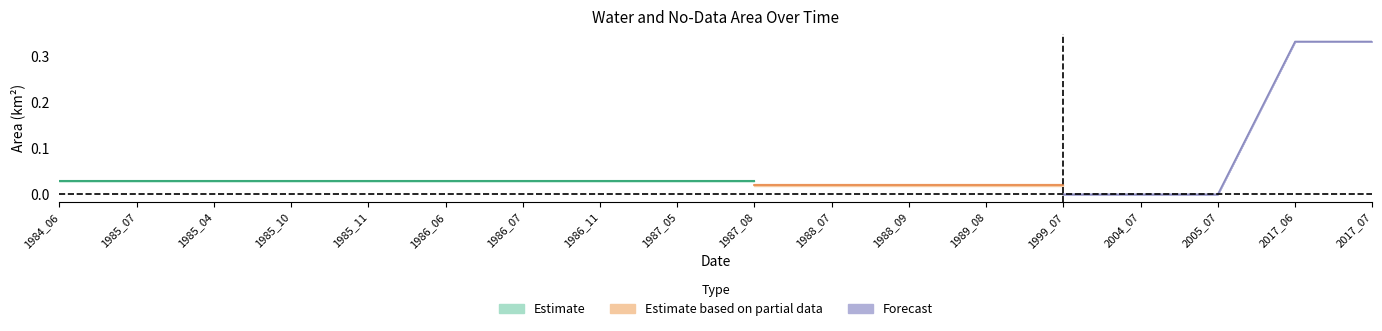

What is the label of the 11th point from the right?

1986_11